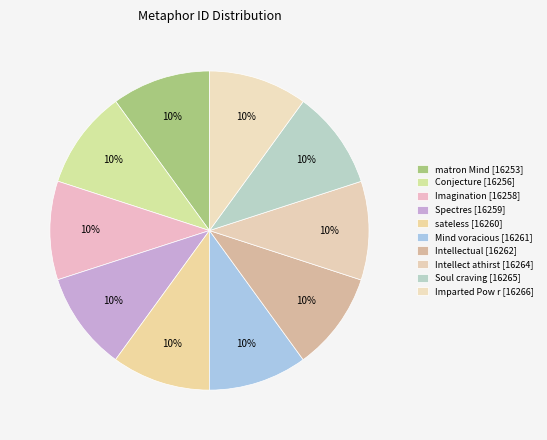

Count the number of slices in the pie.

10